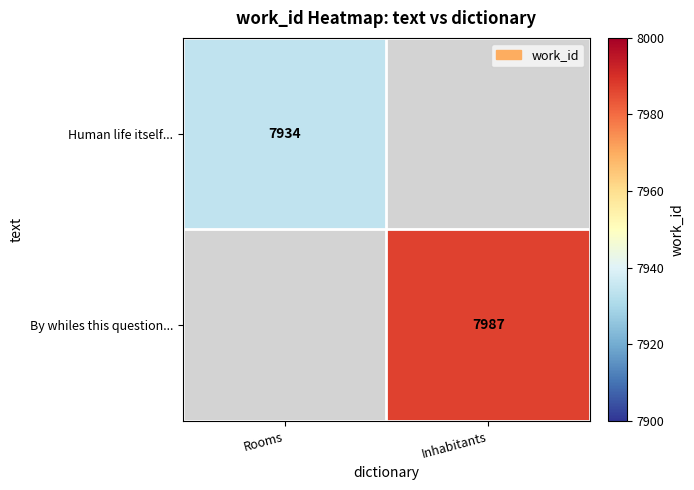

The value of Human life itself... at Rooms is 11053. True or false?

False